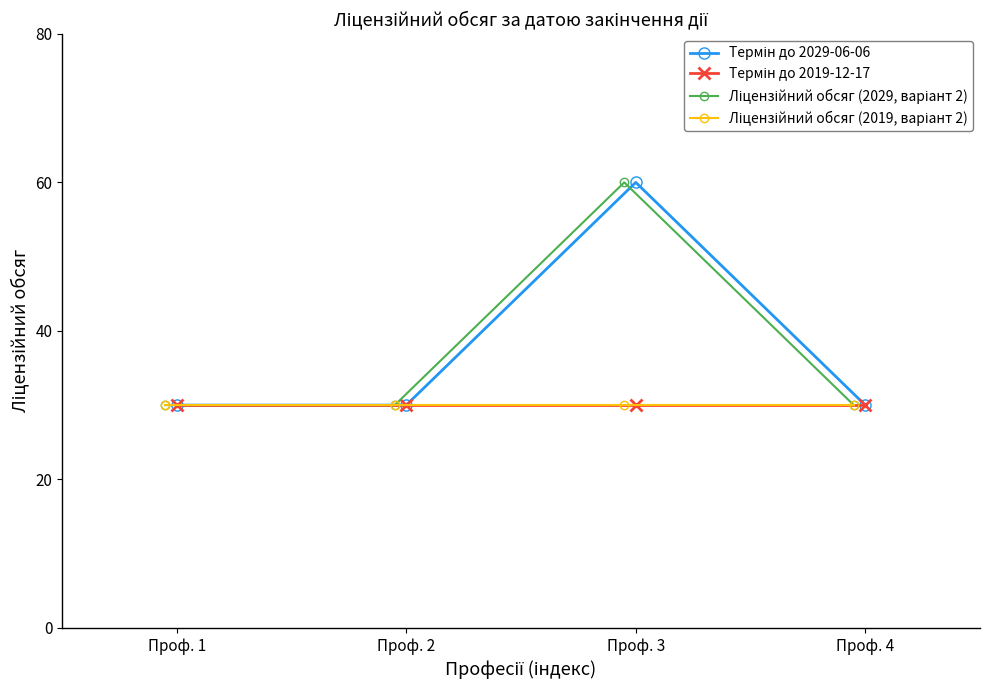

Where is the first local maximum for Термін до 2029-06-06?

Проф. 3